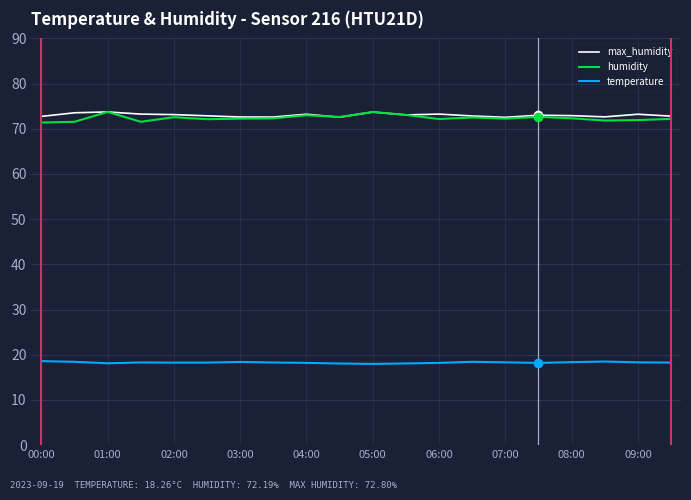

What is the smallest value displayed?

18.0